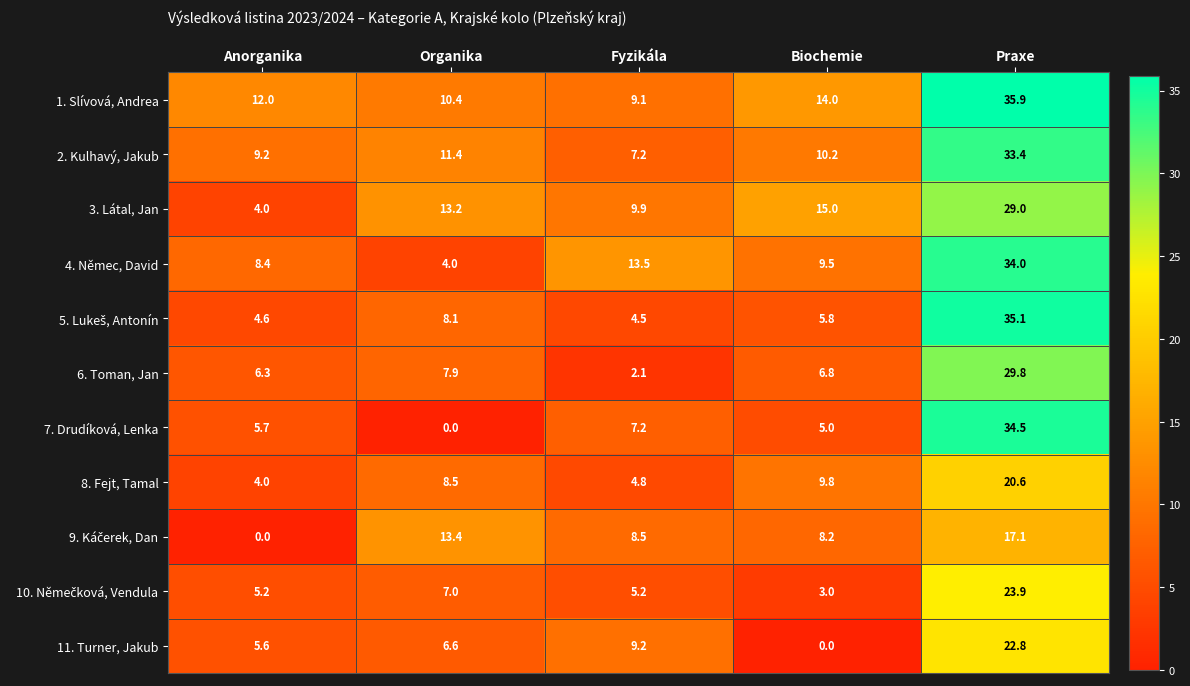

What is the average value of the 6. Toman, Jan series?

10.6